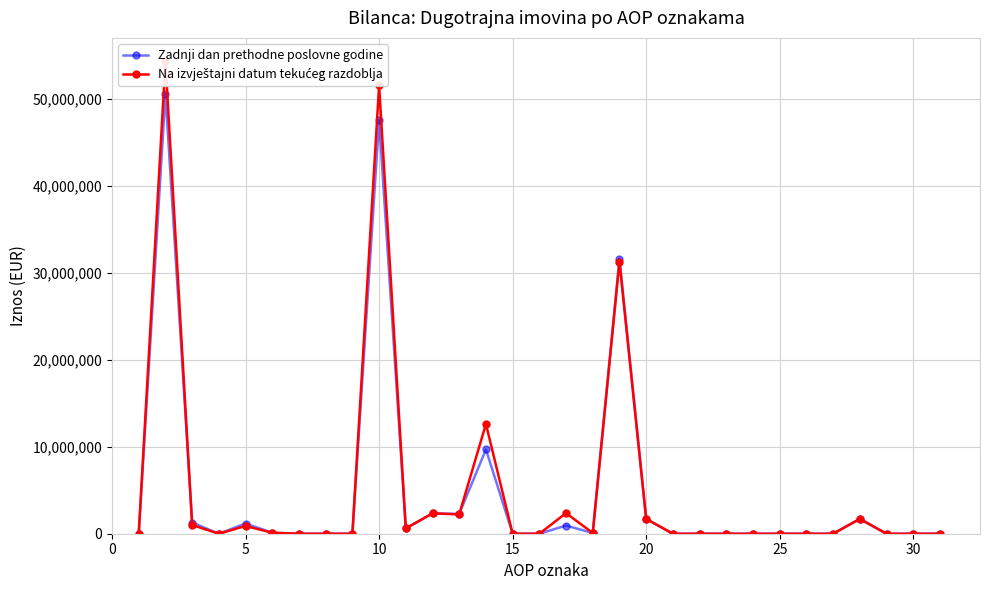

True or false: Zadnji dan prethodne poslovne godine has more than 2 interior local peaks.

True